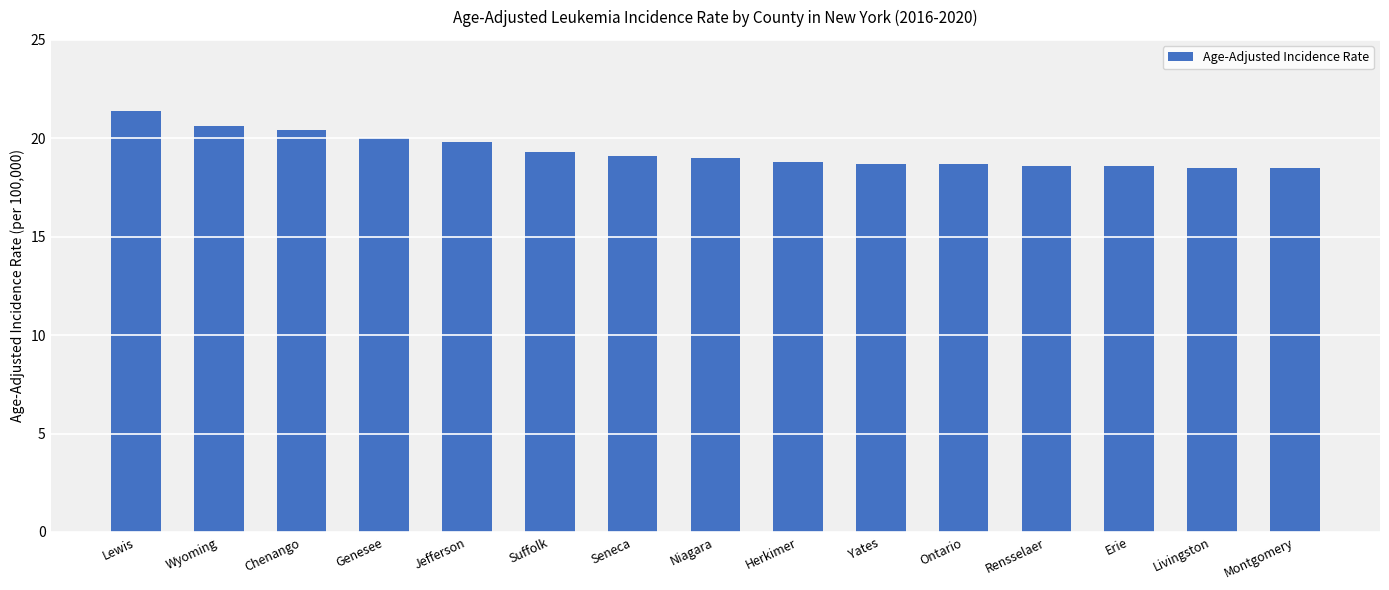

Is it true that the value at Yates is 18.7?

True